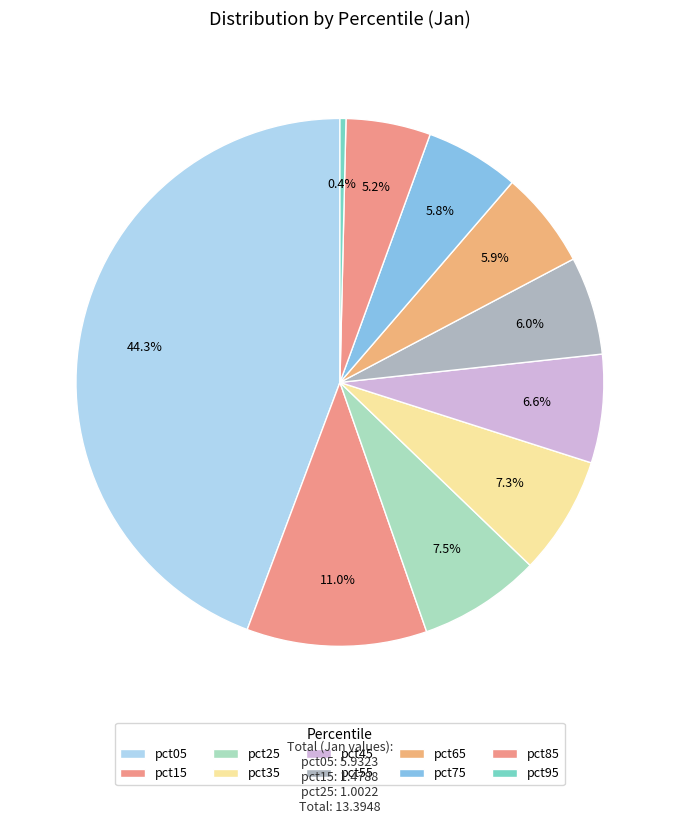

What is the smallest slice in the pie chart?

pct95